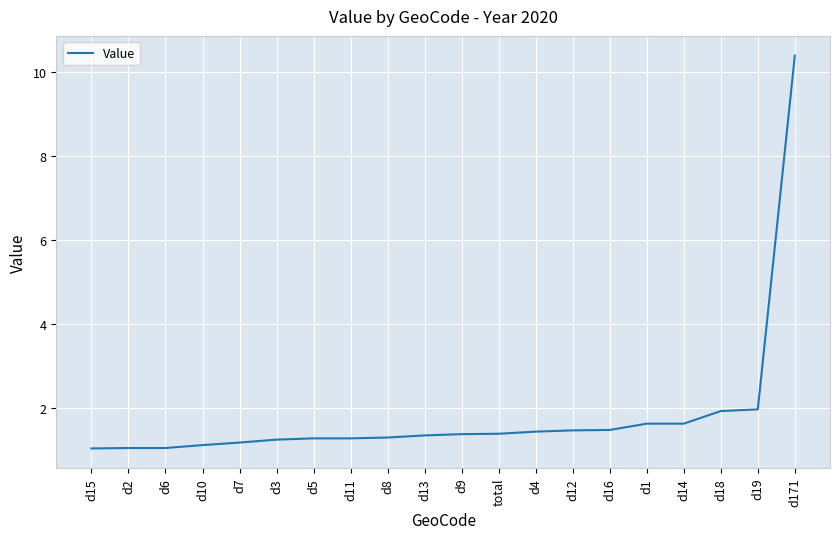

What is the ratio of the value at d5 to the value at total?

0.9